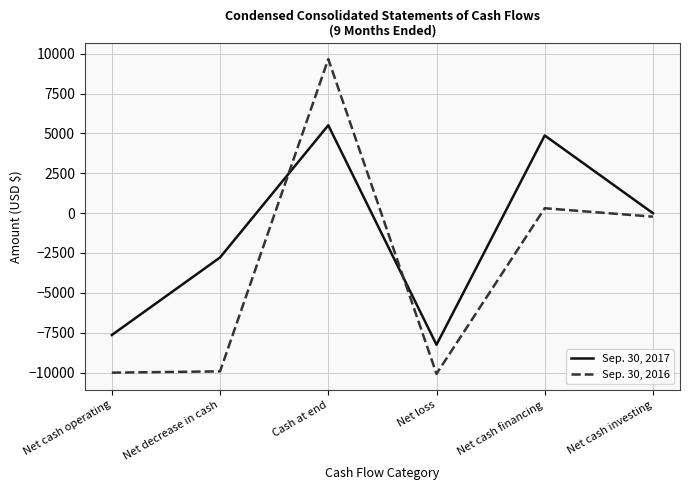

What is the total value across all series at Net decrease in cash?

-12711